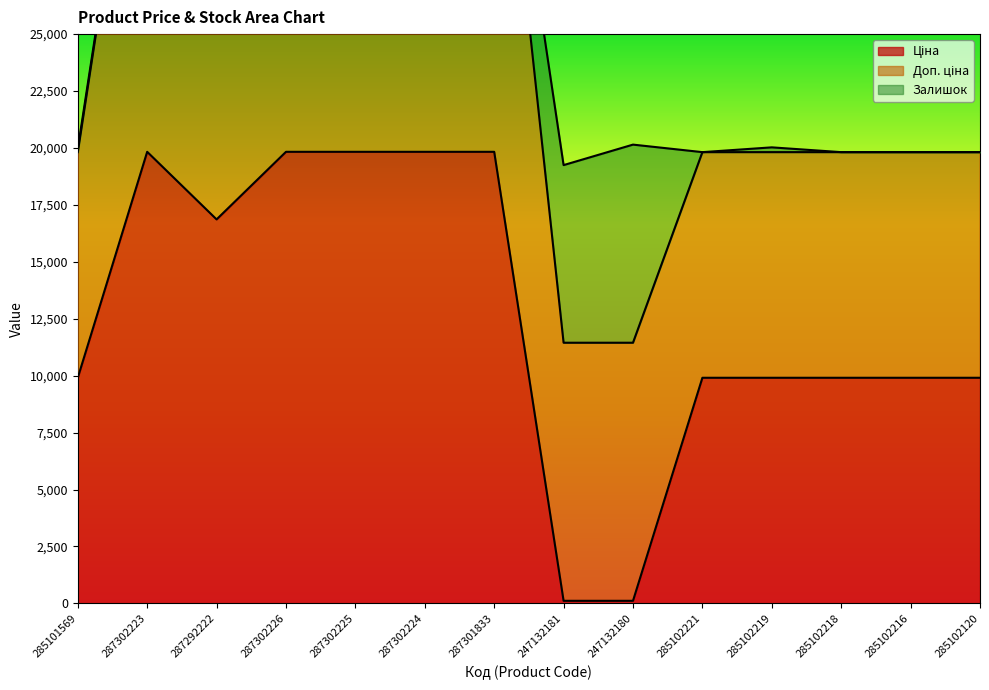

Which category has the highest value in the Ціна series?

287302223